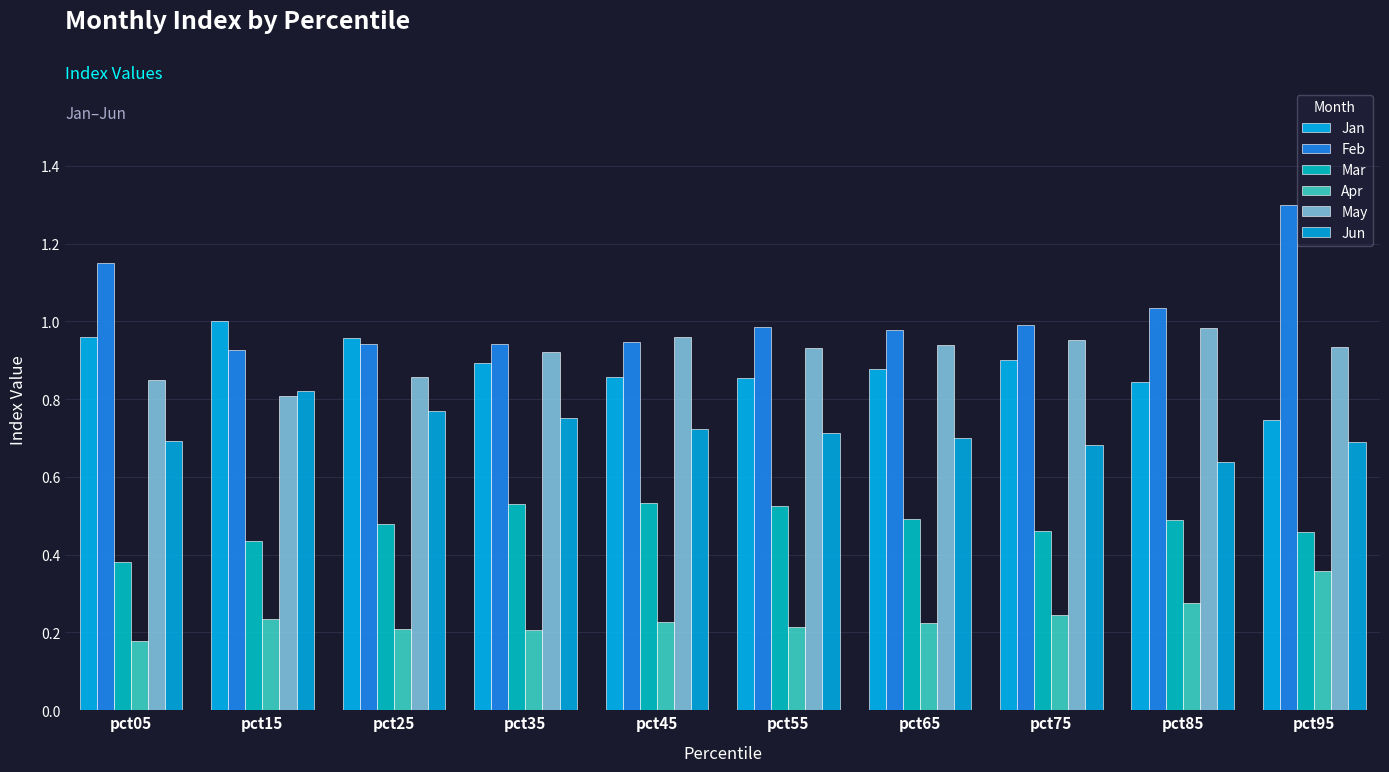

What is the sum of the Mar values at pct65 and pct25?

1.0